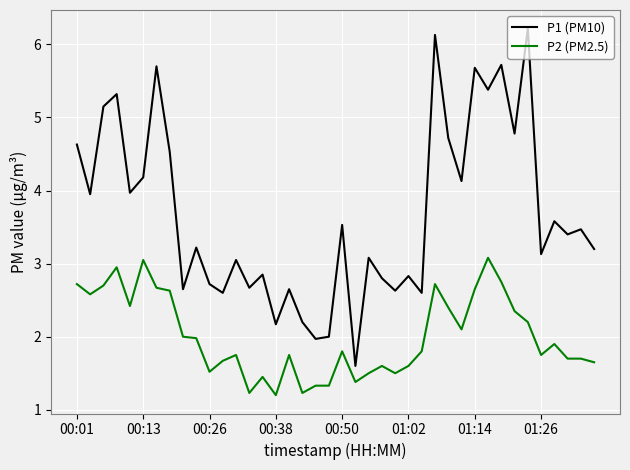

What is the maximum value shown in the chart?

6.2